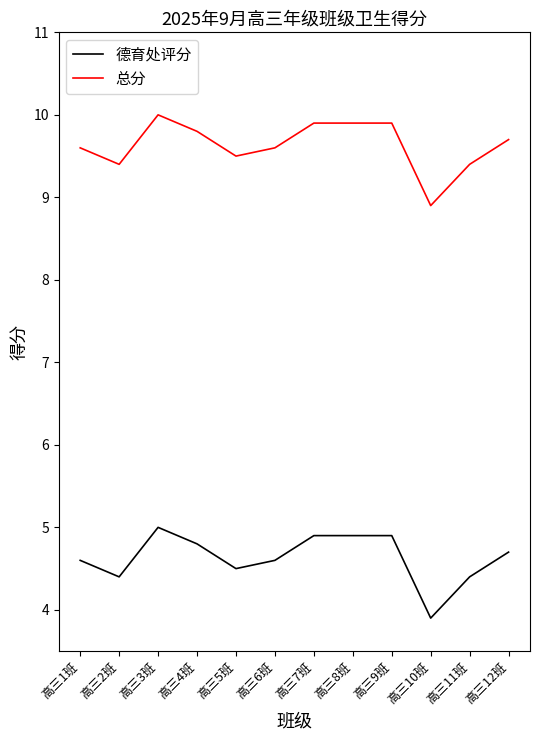

True or false: 总分 and 德育处评分 intersect in this chart.

False